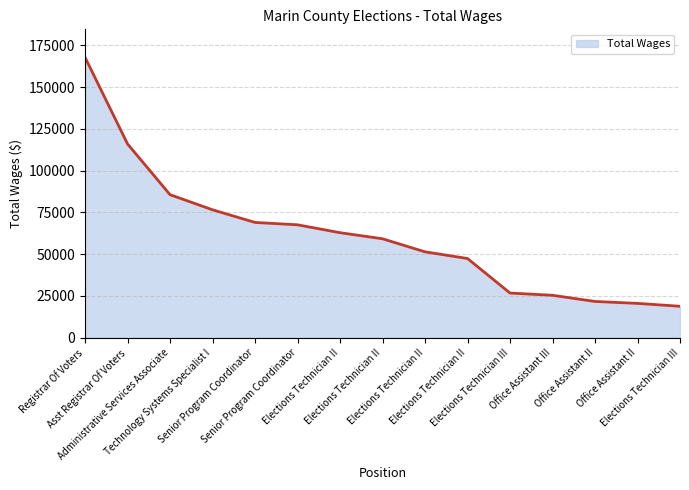

What is the approximate value at Office Assistant II, to the nearest 100?

21600